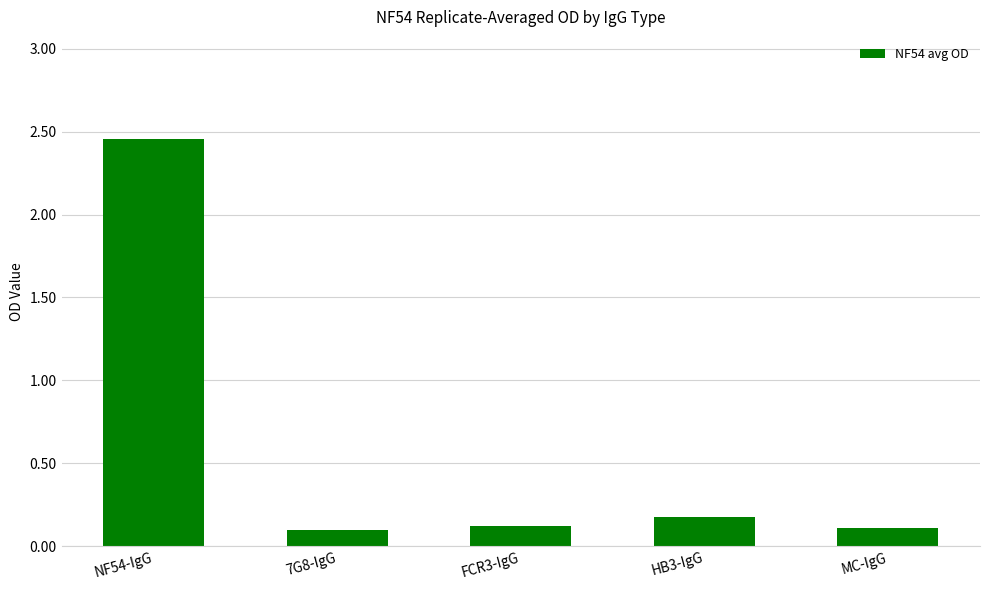

What is the sum of all values?

3.0